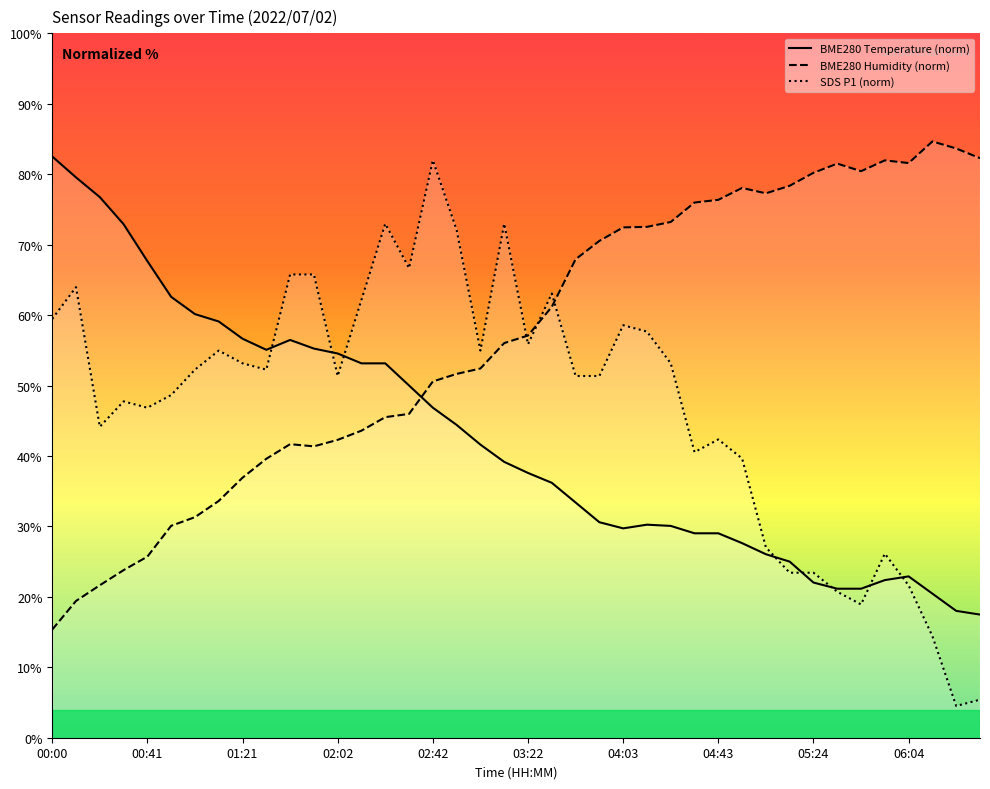

What is the maximum value for BME280 Temperature (norm)?

82.5